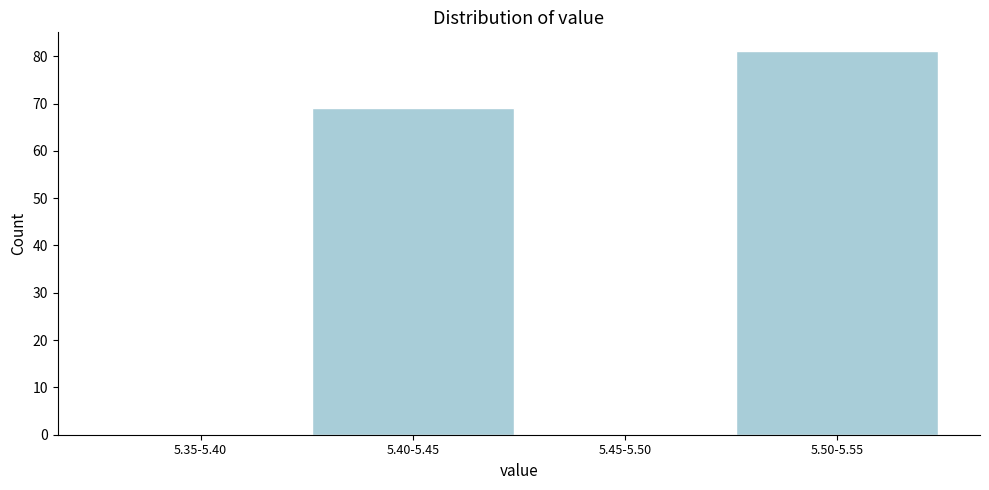

Reading left to right, extract all data points from this chart.

5.35-5.40=0	5.40-5.45=69	5.45-5.50=0	5.50-5.55=81